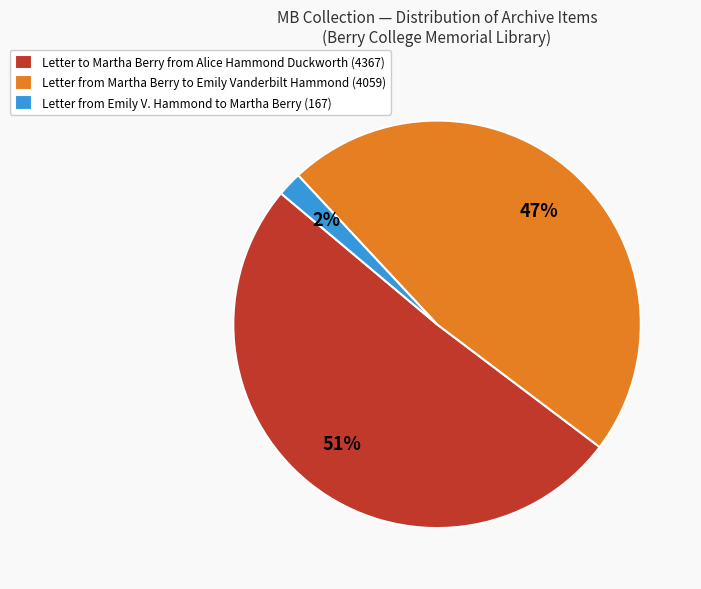

Do Letter from Martha Berry to Emily Vanderbilt Hammond (4059) and Letter to Martha Berry from Alice Hammond Duckworth (4367) together represent more than half of the pie?

Yes